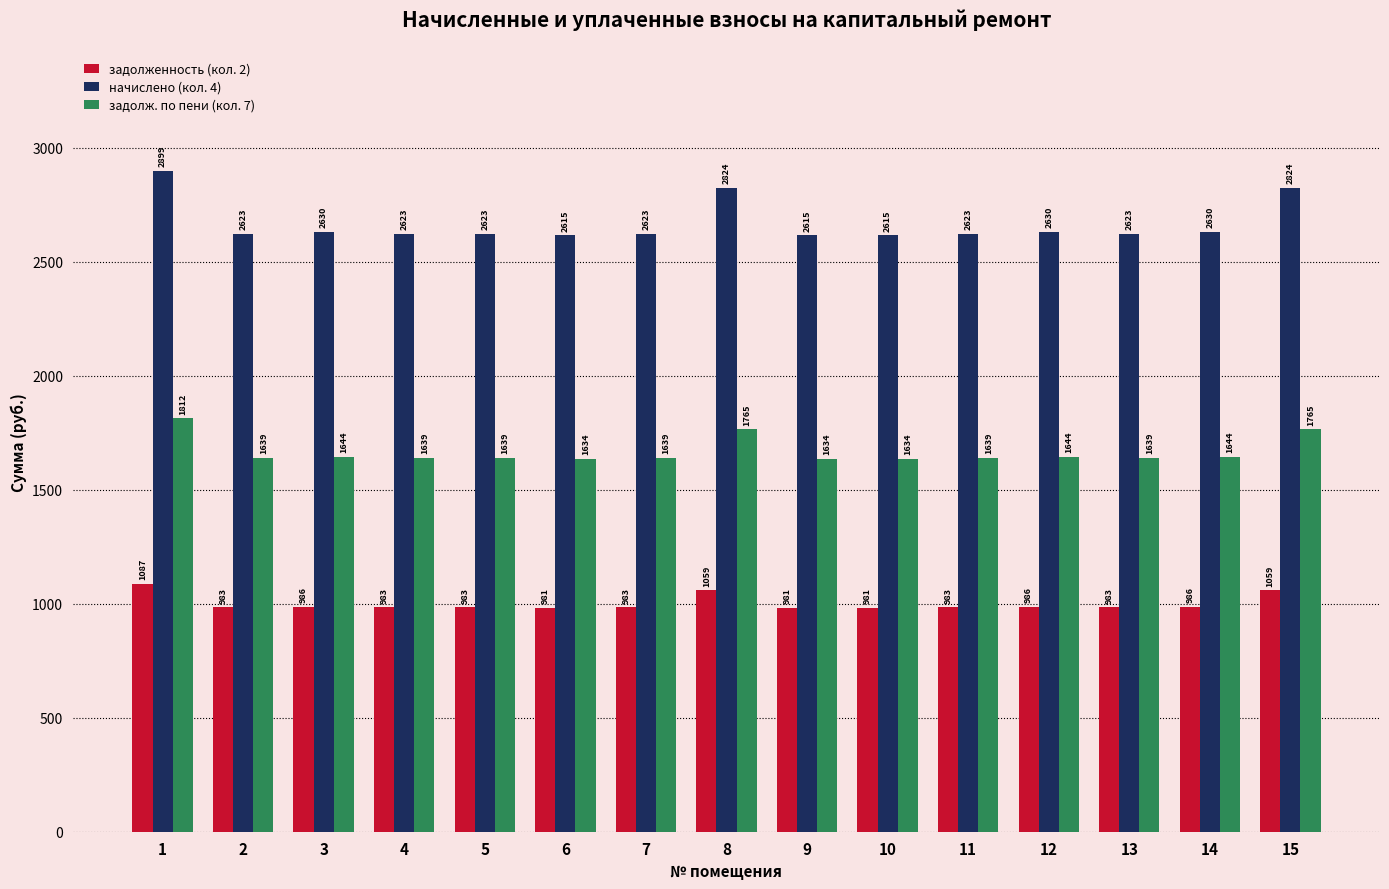

Which series changed the most between 10 and 15?

начислено (кол. 4)